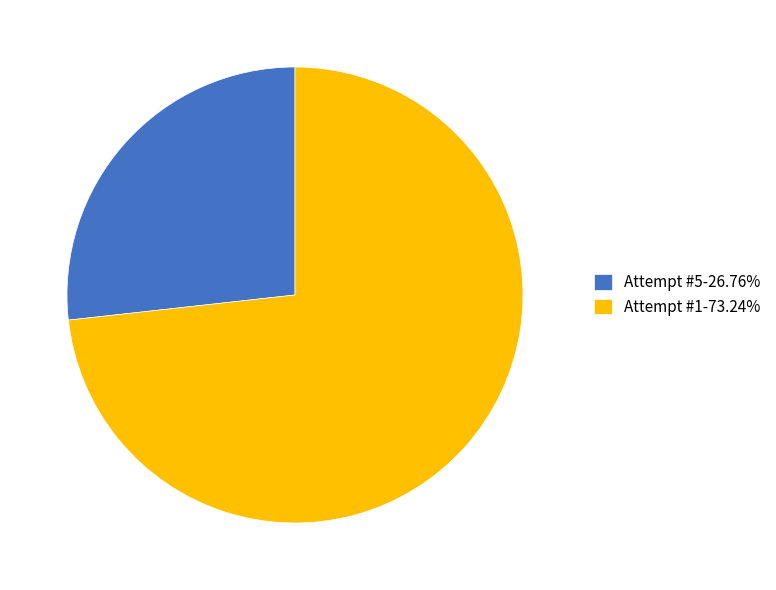

Is it true that Attempt #1 is 65% of the pie?

False